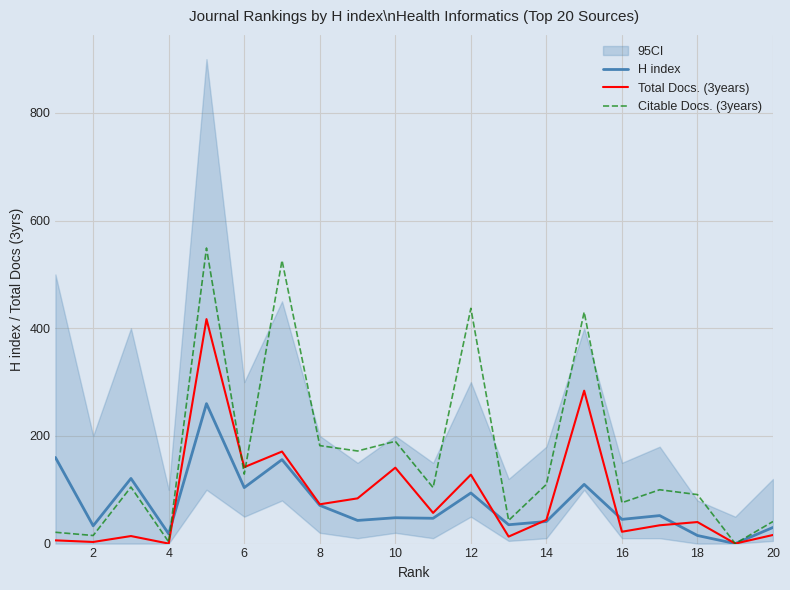

Which series ends up on top after the final intersection of Citable Docs. (3years) and H index?

Citable Docs. (3years)